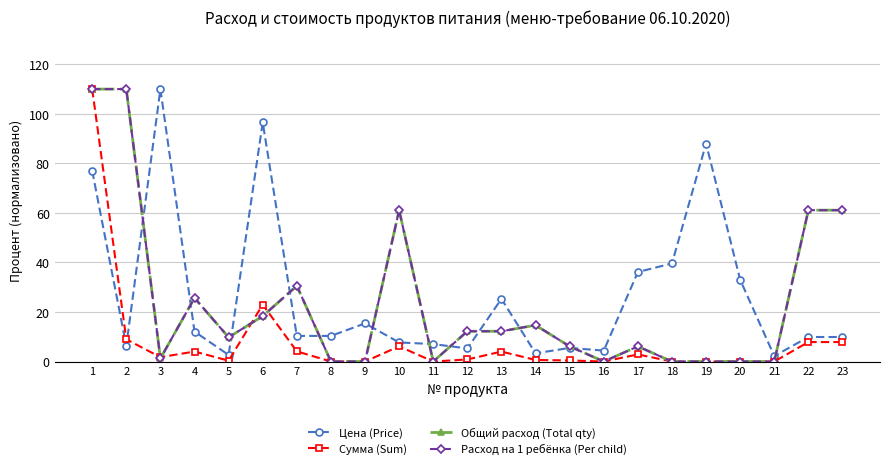

Is this an area chart (filled region under the line)?

No